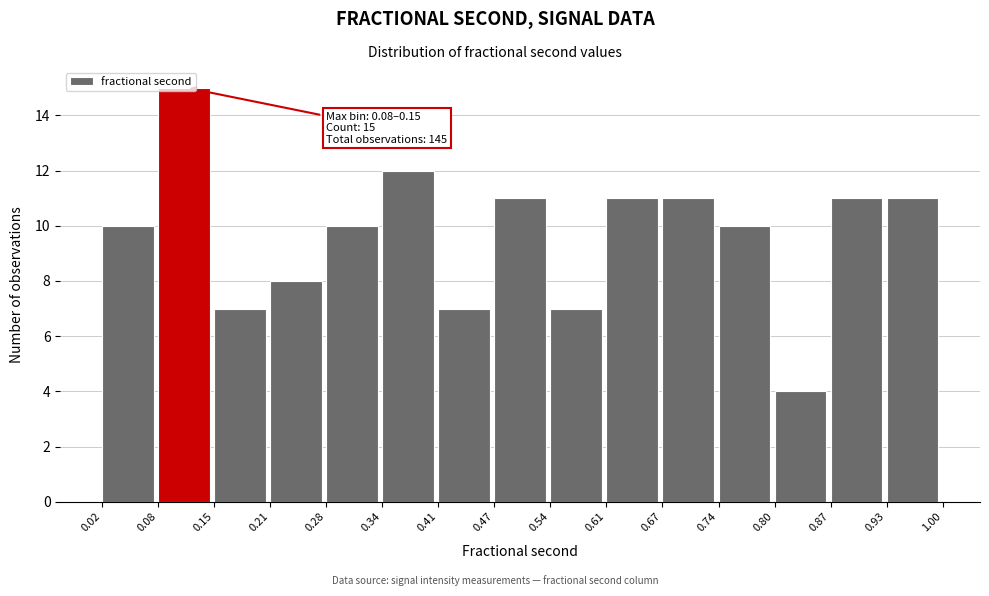

Which range on the x-axis has the tallest bar?

0.08 to 0.15